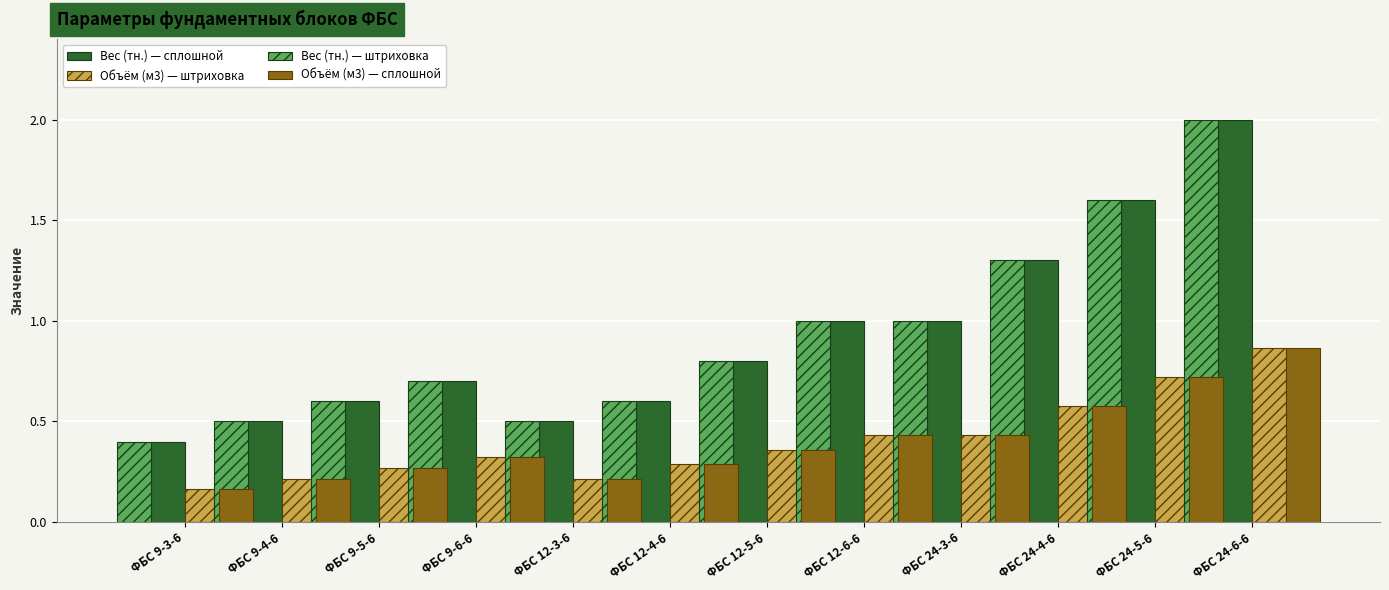

At which category is the sum across all series the highest?

ФБС 24-6-6